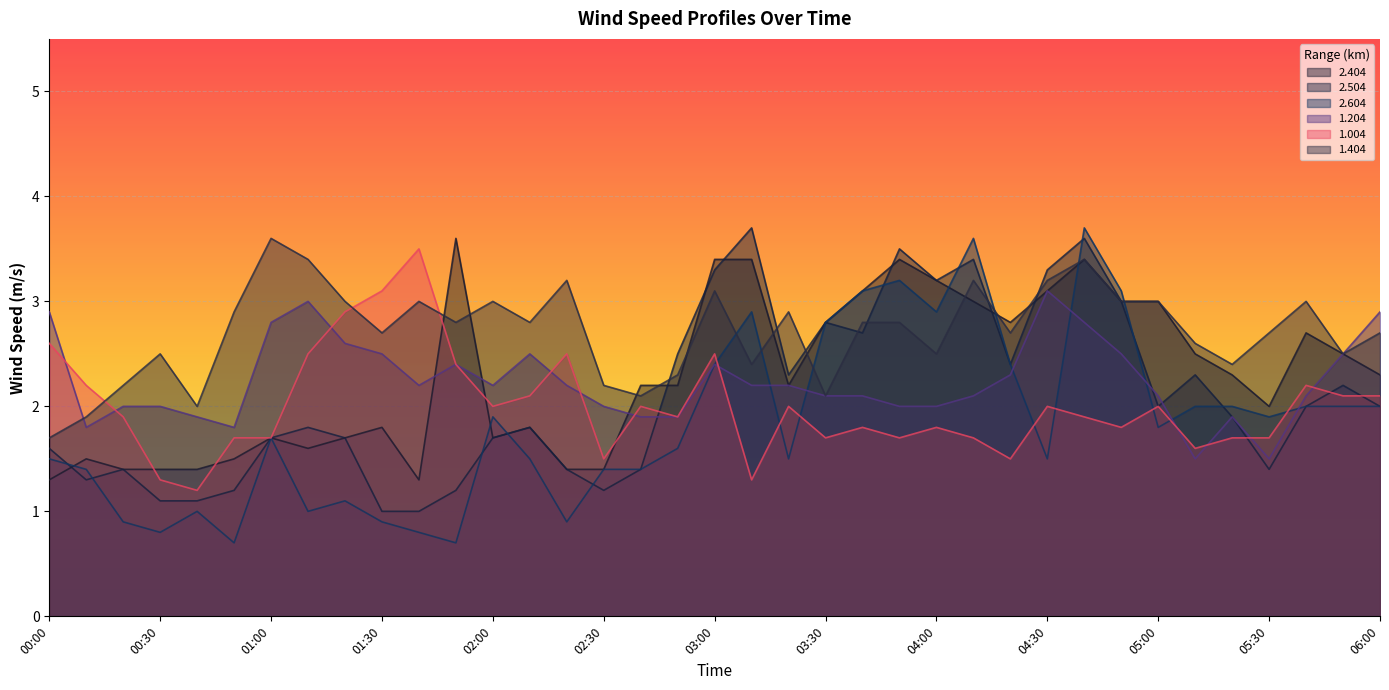

What is the spread (max minus min) of values at 04:10?

1.9